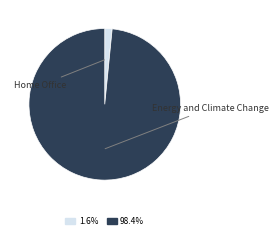

To the nearest percent, what percentage of the pie is Home Office?

2%